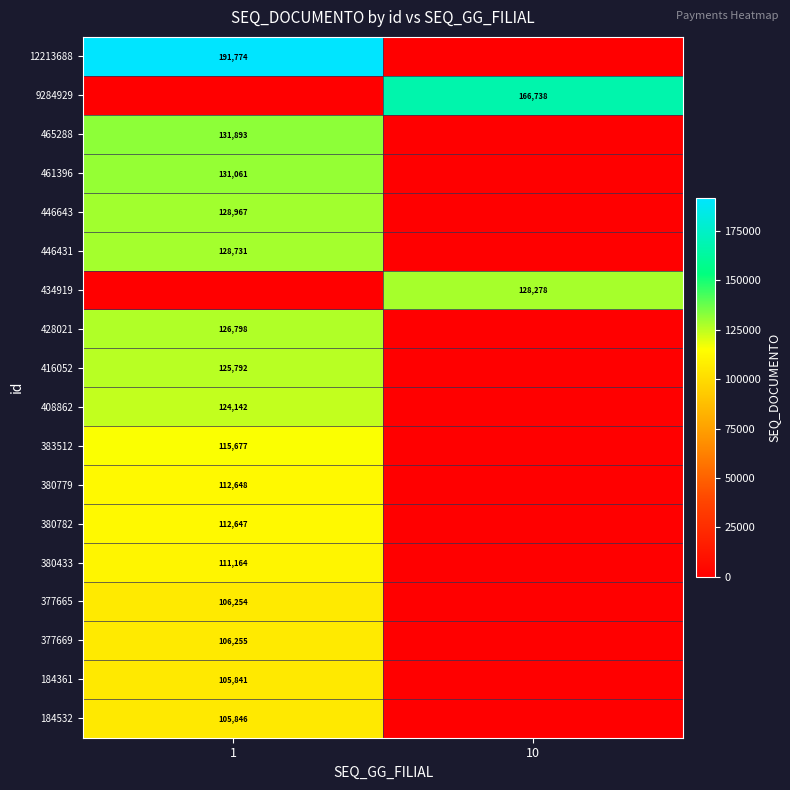

True or false: 434919 has a value of 128278 at 10.

True